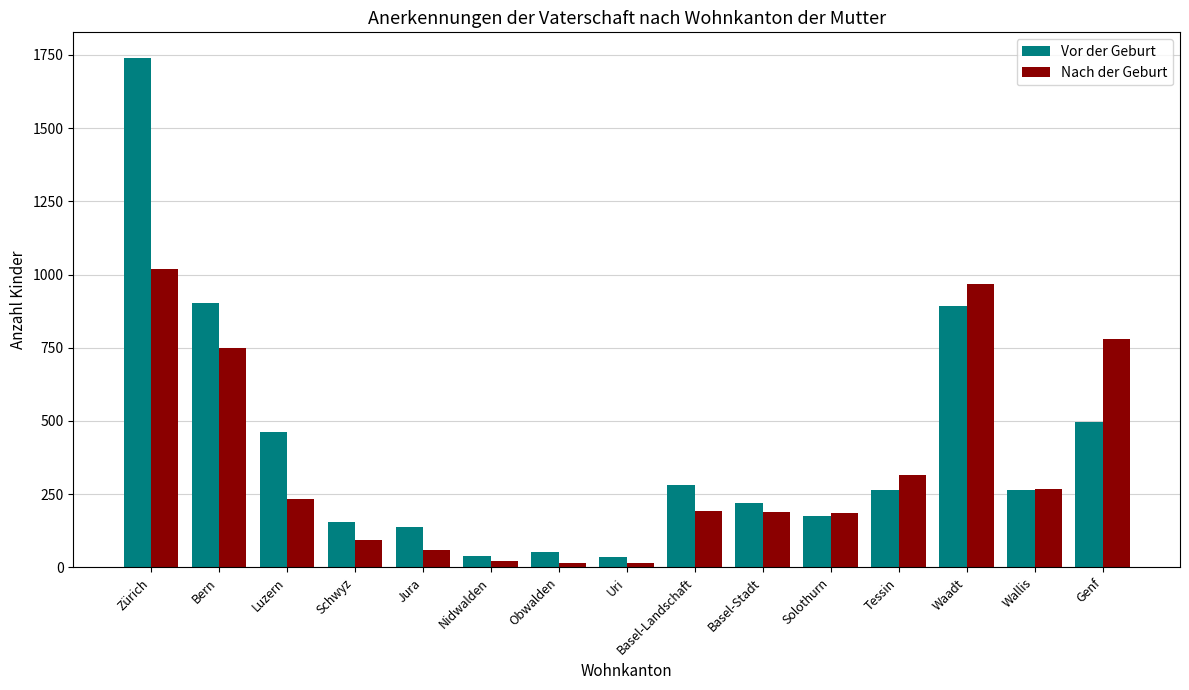

The value of Vor der Geburt at Genf is 498. True or false?

True